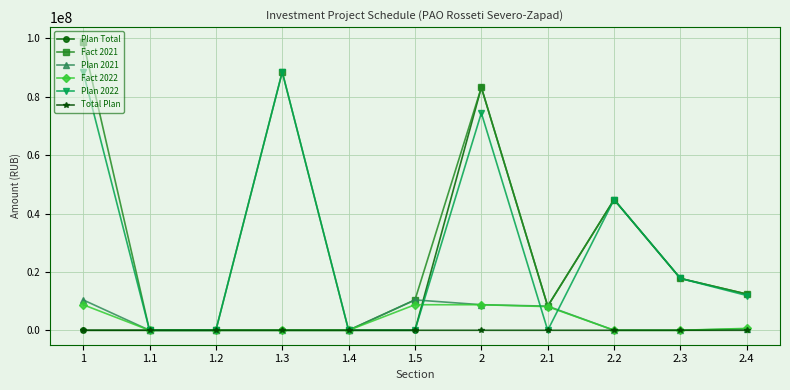

What is the total value across all series at 2.2?

134325000